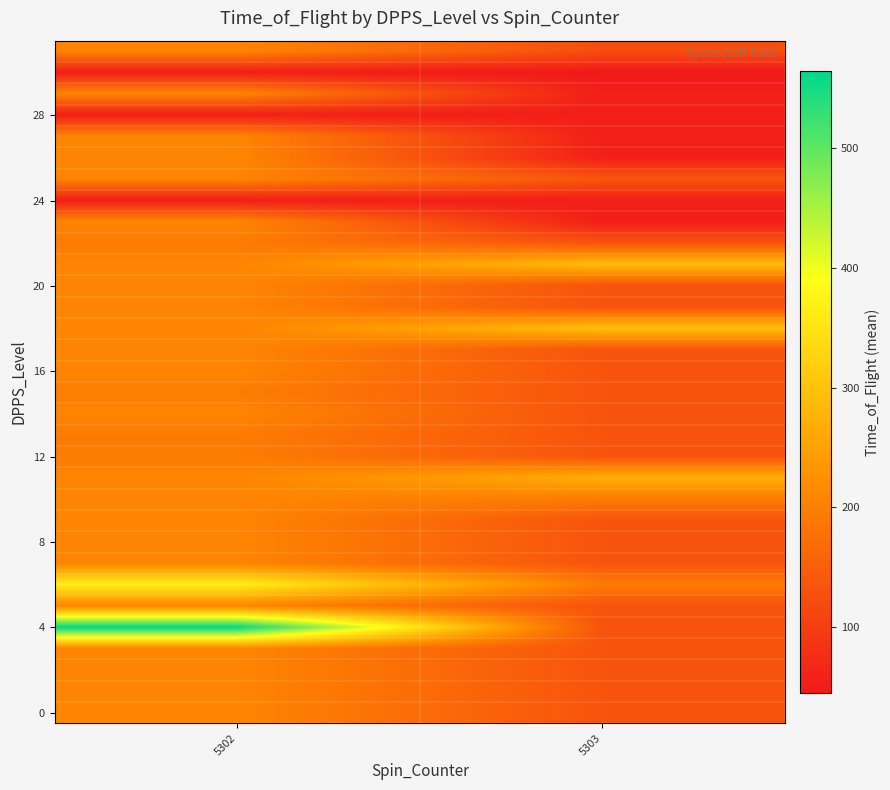

What is the difference between the highest and lowest values at 5303?

249.5